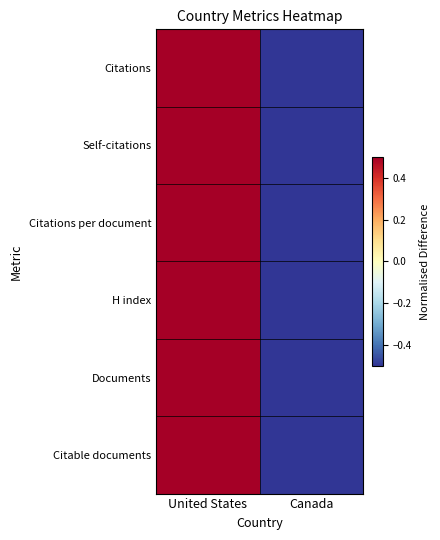

Reading right to left, list all the values displayed in this chart.

Citations: Canada=-0.5	United States=0.5
Self-citations: Canada=-0.5	United States=0.5
Citations per document: Canada=-0.5	United States=0.5
H index: Canada=-0.5	United States=0.5
Documents: Canada=-0.5	United States=0.5
Citable documents: Canada=-0.5	United States=0.5